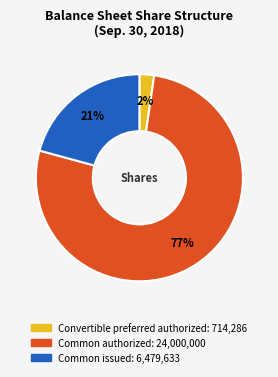

Does any single category account for the majority?

Yes